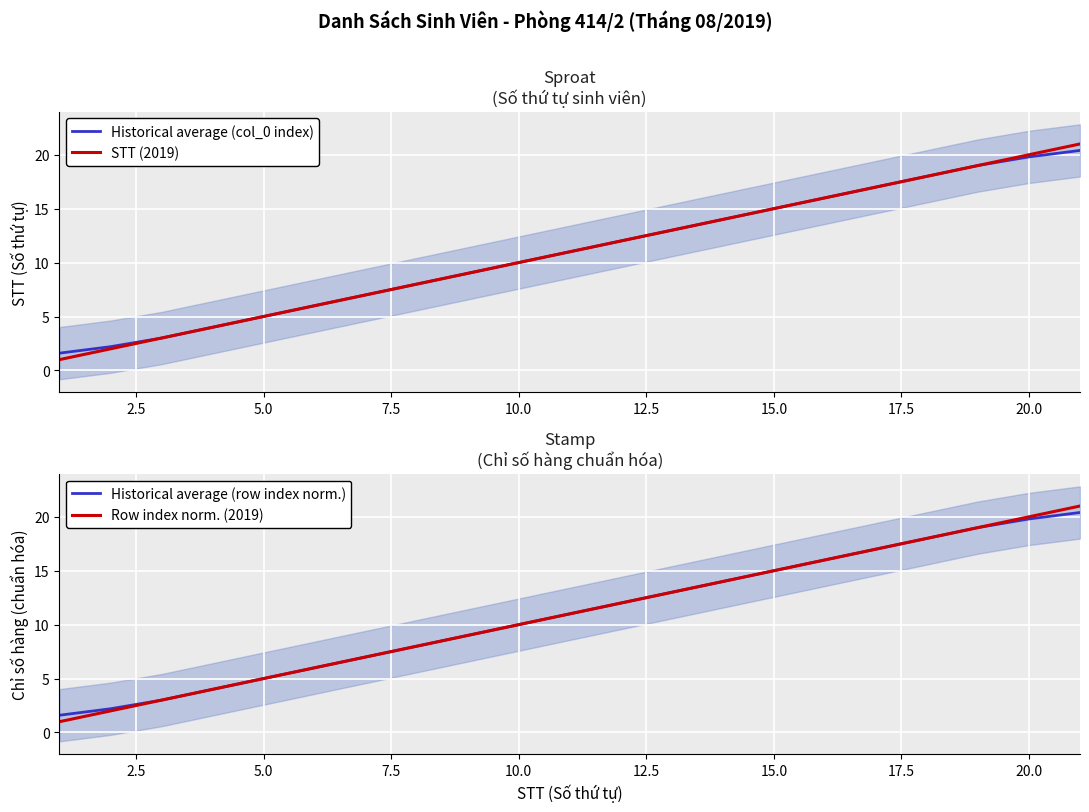

How many data points in Historical average (row index norm.) are above 11?

10